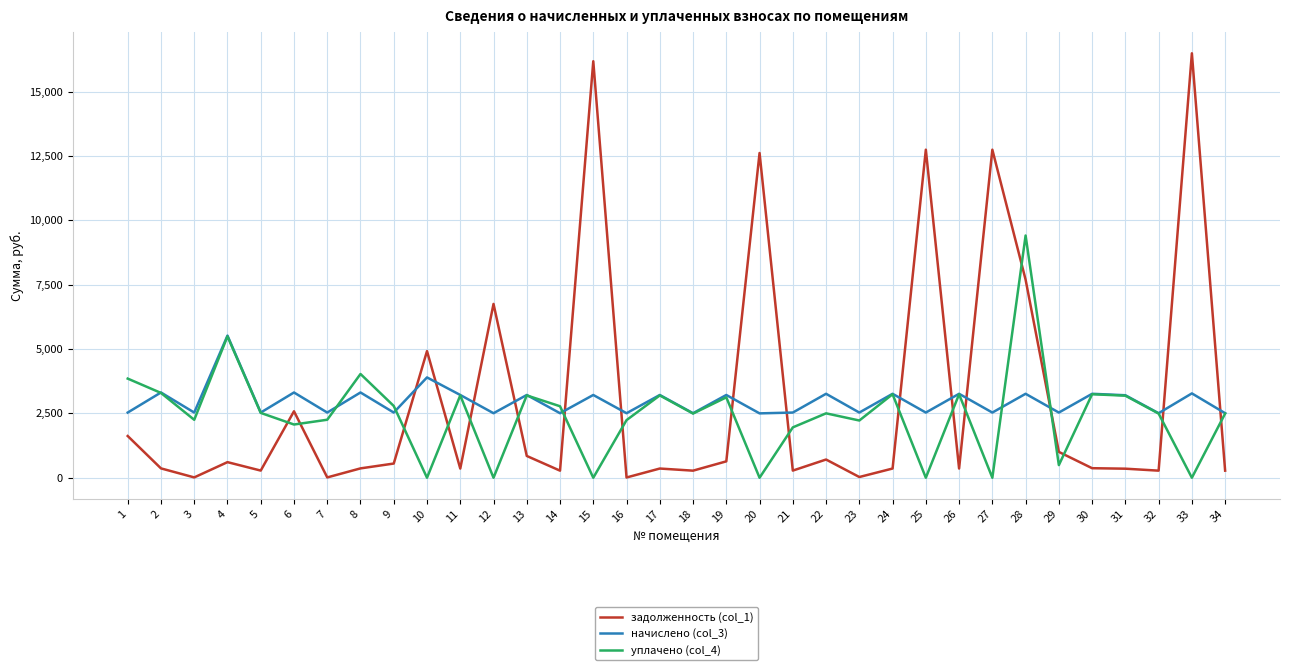

Rank the series by their maximum value, from lowest to highest.

начислено (col_3), уплачено (col_4), задолженность (col_1)